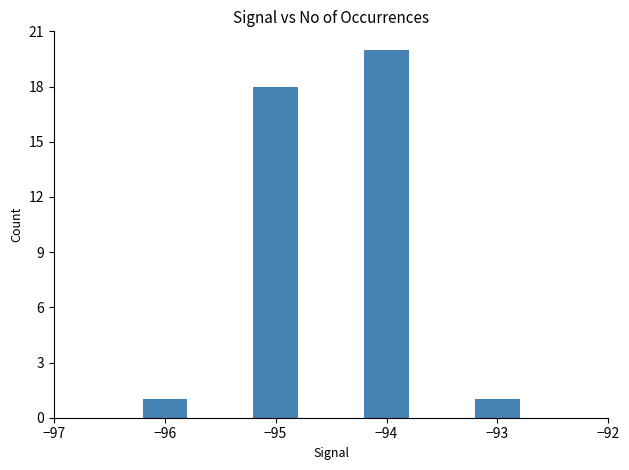

What is the value of the 4th bar from the left?

1